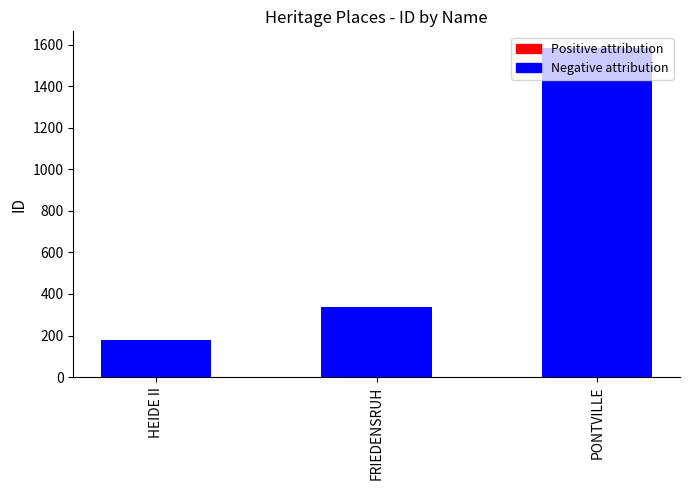

Approximately how many times larger is the value at FRIEDENSRUH compared to PONTVILLE?

0.2